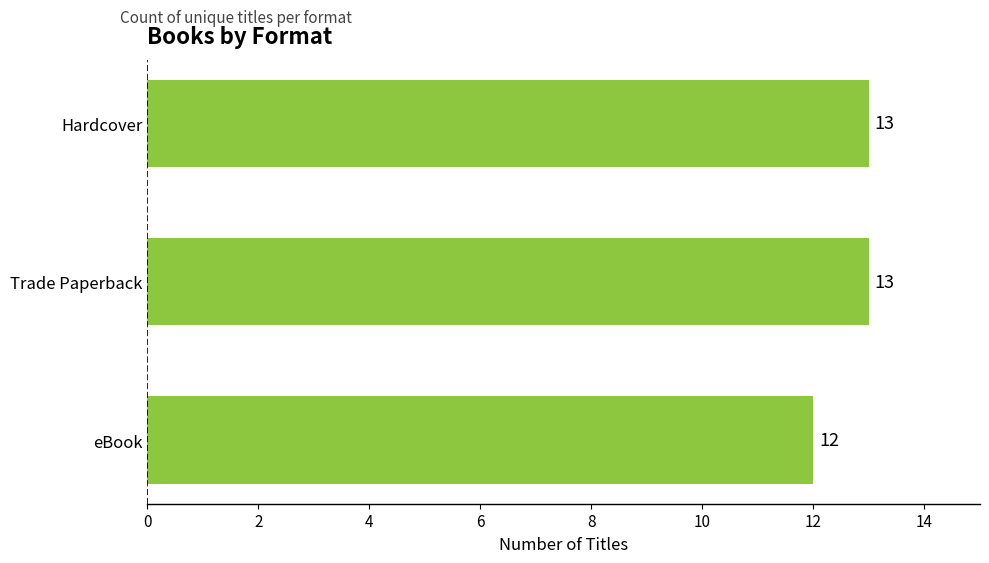

What is the maximum value shown in the chart?

13